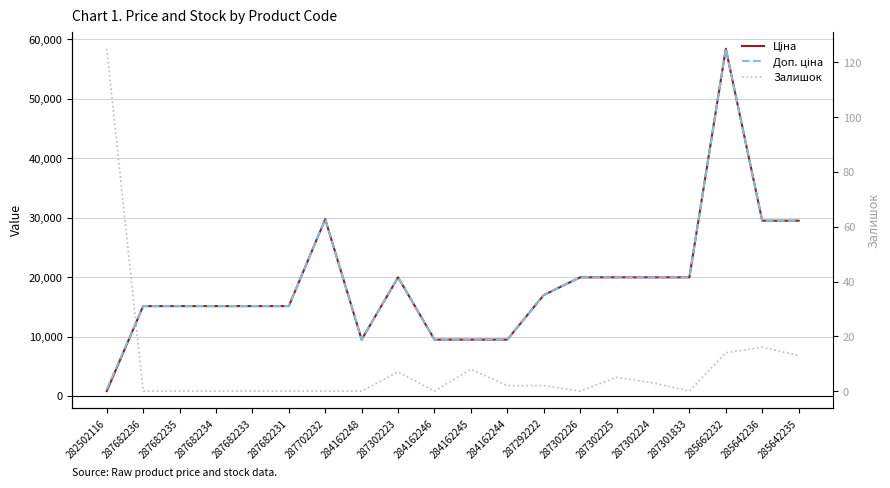

What is the maximum value shown in the chart?

58426.5